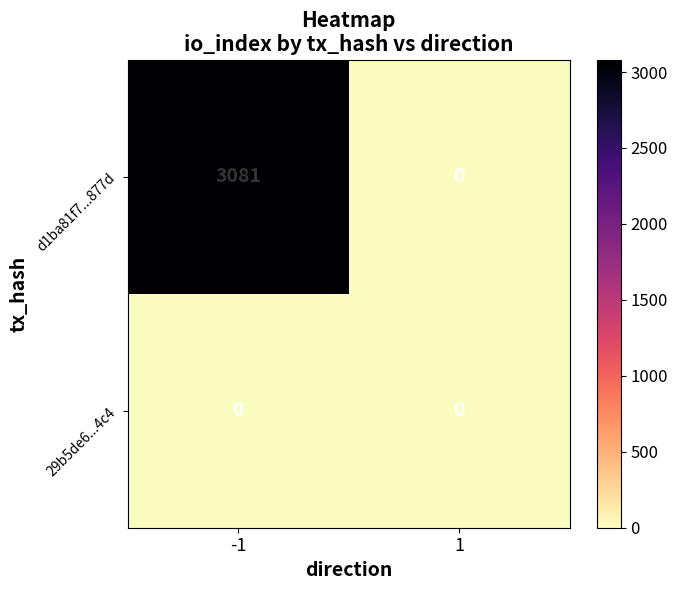

Which series has the widest spread of values?

d1ba81f7...877d